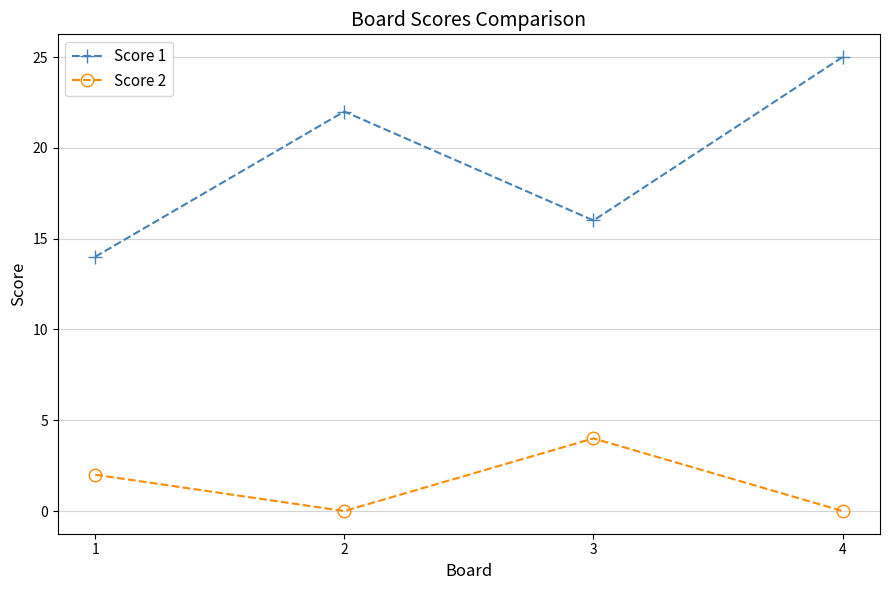

What is the difference between the second highest and second lowest values in the Score 2 series?

2